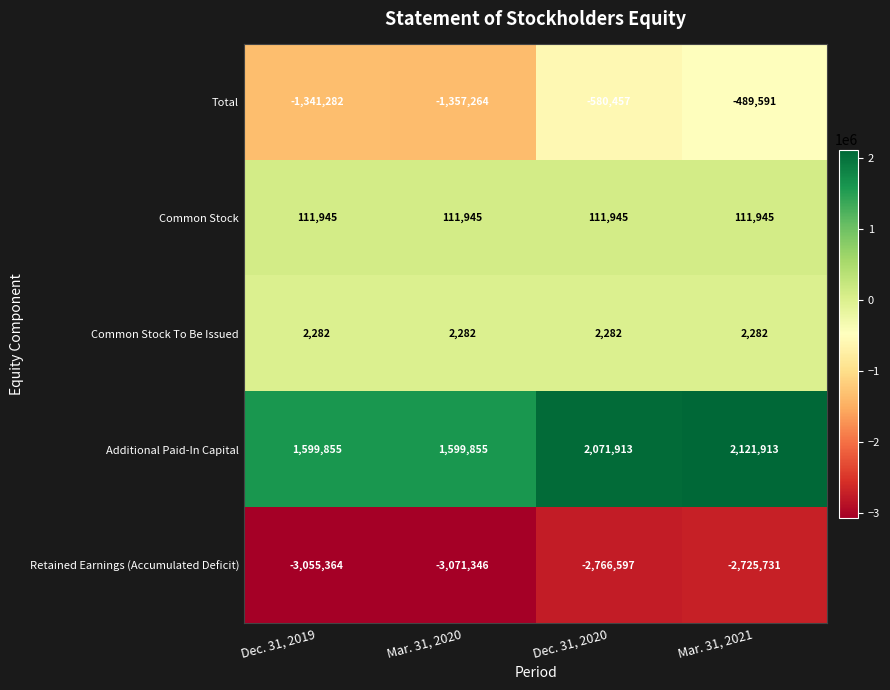

What is the approximate value of Common Stock To Be Issued at Dec. 31, 2019?

2282